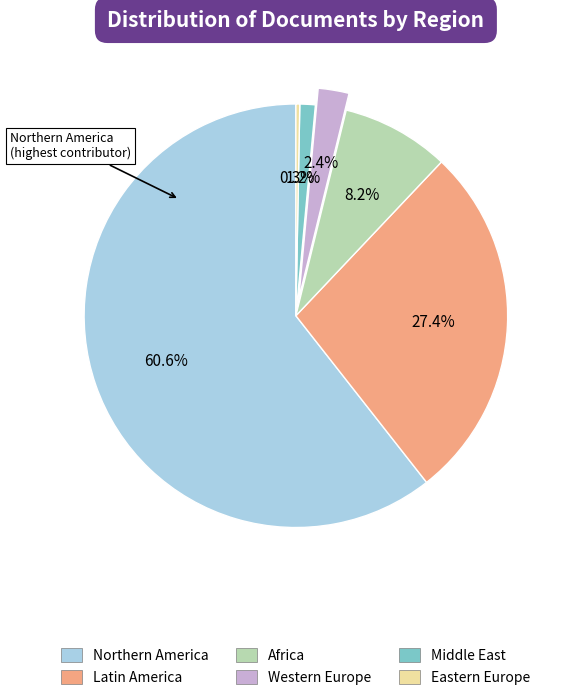

Between Western Europe and Middle East, which is larger?

Western Europe